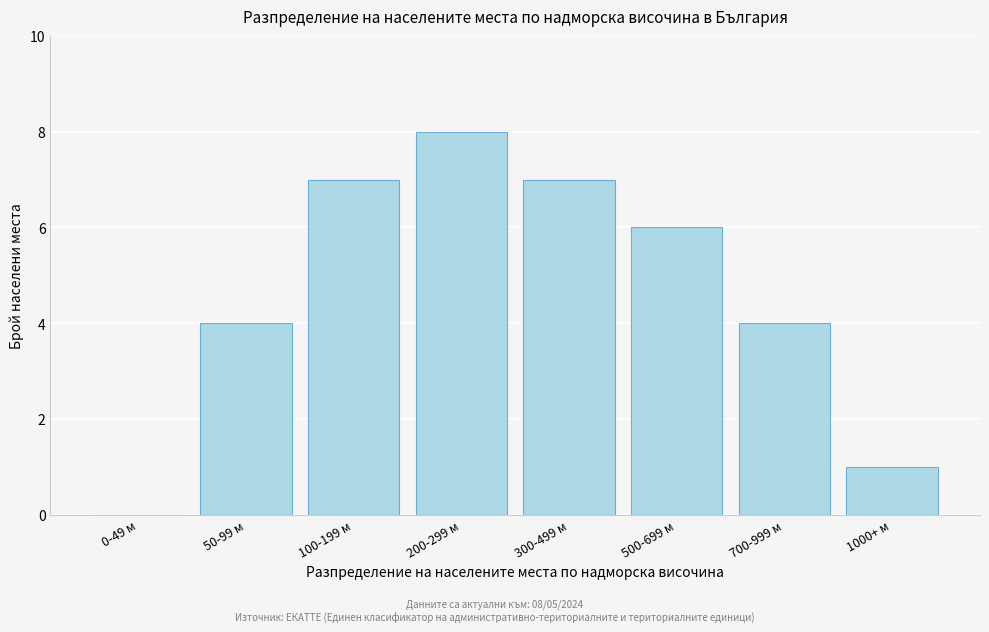

Reading left to right, list all the values displayed in this chart.

0-49 м=0	50-99 м=4	100-199 м=7	200-299 м=8	300-499 м=7	500-699 м=6	700-999 м=4	1000+ м=1